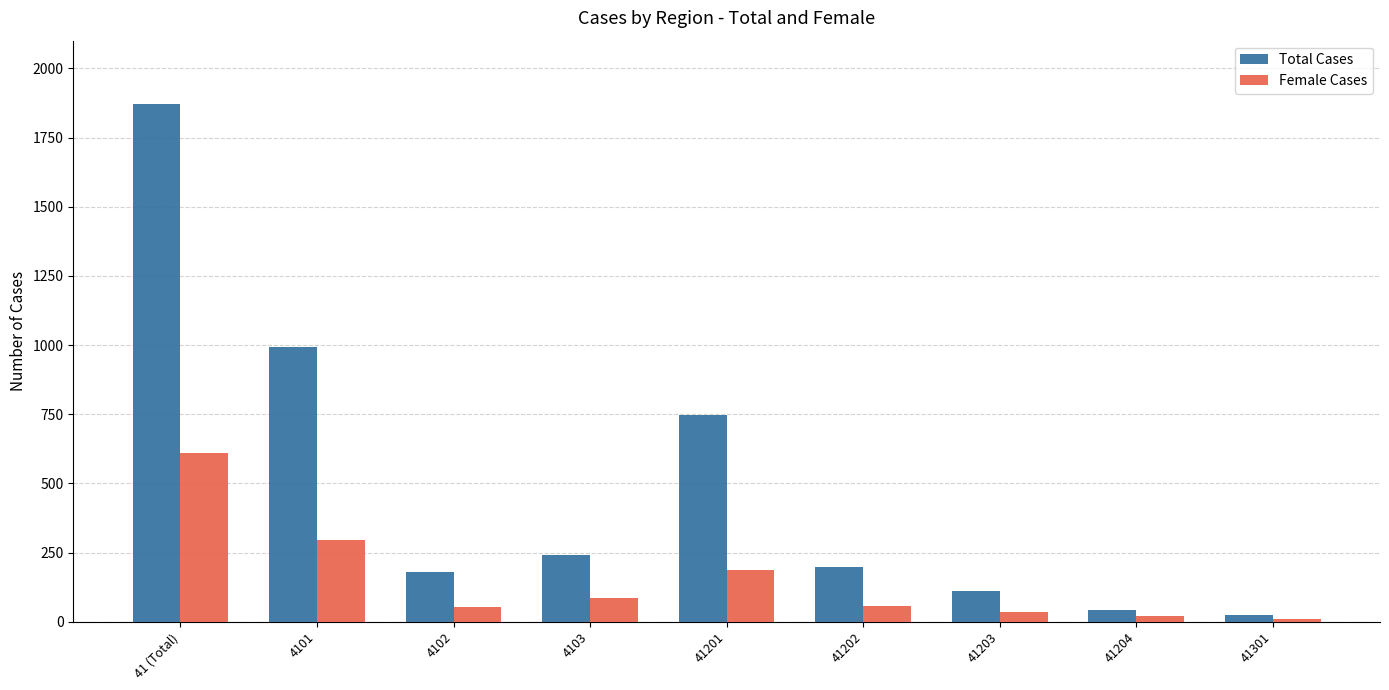

What is the maximum value shown in the chart?

1870